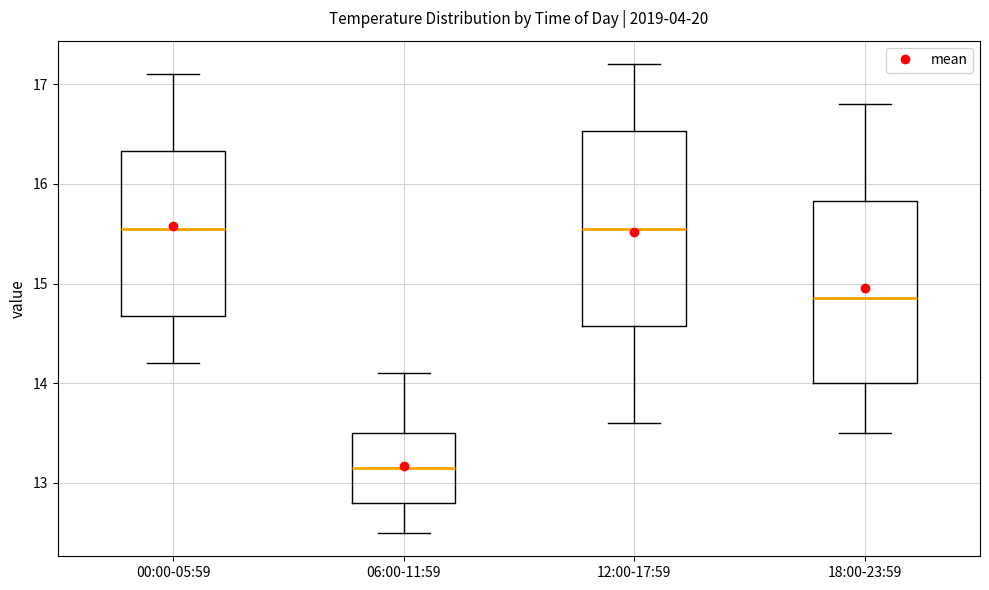

Reading left to right, transcribe this box plot: for each box, give where its median line is, the range the box spans, and where its two whiskers end, as read against the y-axis. The values are not printed on the chart, so give them approximately, as read against the axis.

00:00-05:59: median 15.6, box 14.7 to 16.3, whiskers 14.2 to 17.1
06:00-11:59: median 13.2, box 12.8 to 13.5, whiskers 12.5 to 14.1
12:00-17:59: median 15.6, box 14.6 to 16.5, whiskers 13.6 to 17.2
18:00-23:59: median 14.9, box 14.0 to 15.8, whiskers 13.5 to 16.8